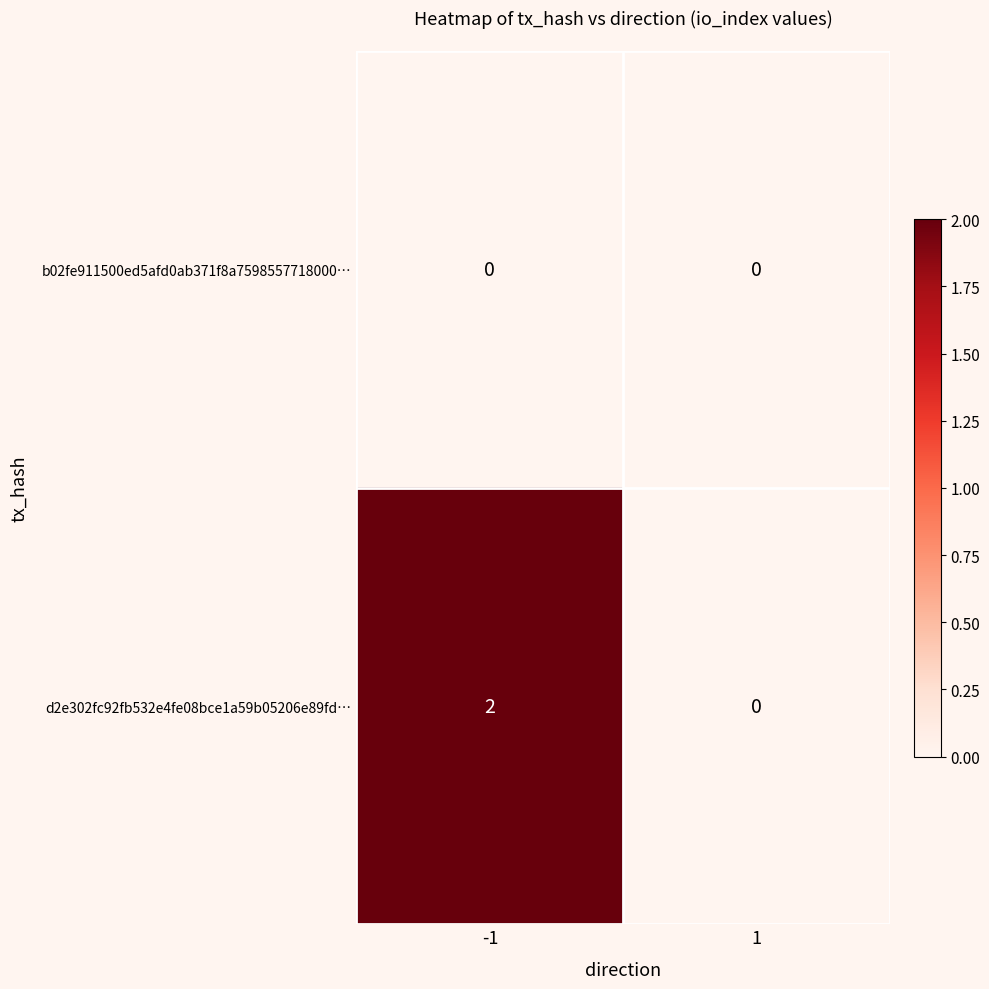

Rank the series by their maximum value, from highest to lowest.

d2e302fc92fb532e4fe08bce1a59b05206e89fd…, b02fe911500ed5afd0ab371f8a7598557718000…